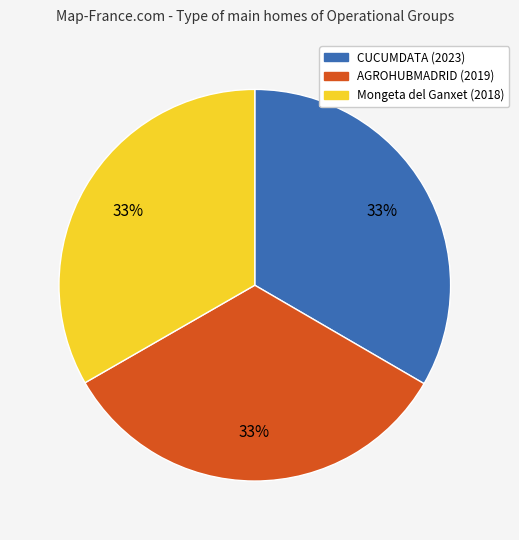

Does Mongeta del Ganxet (2018) represent more than half of the total?

No